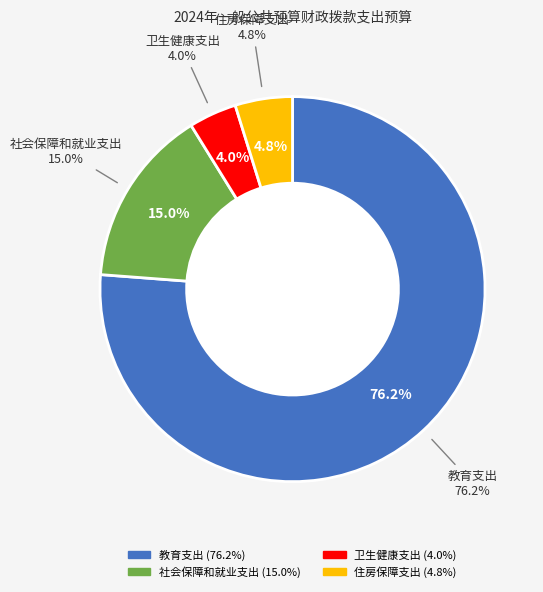

How many segments does this pie chart have?

4